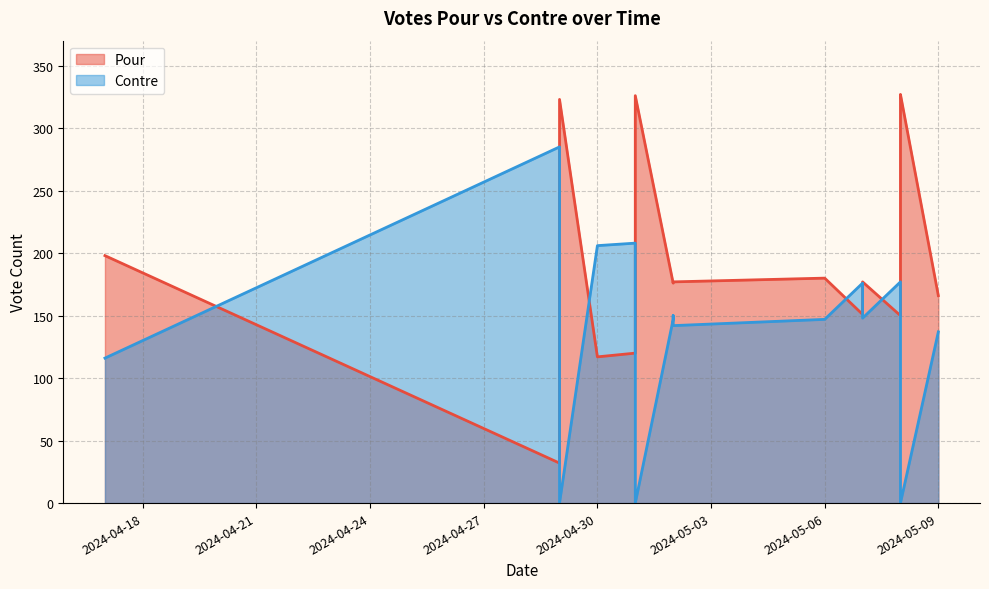

Which label corresponds to the smallest value in the chart?

2024-05-08